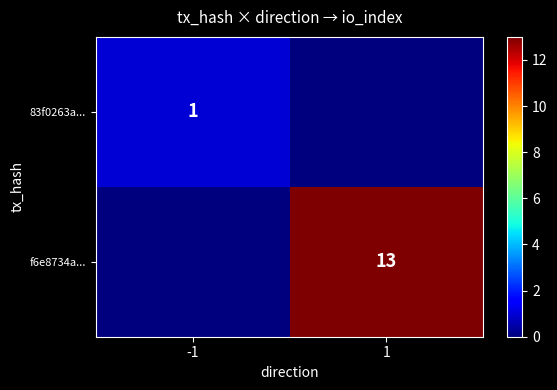

Which label corresponds to the smallest value in the chart?

-1